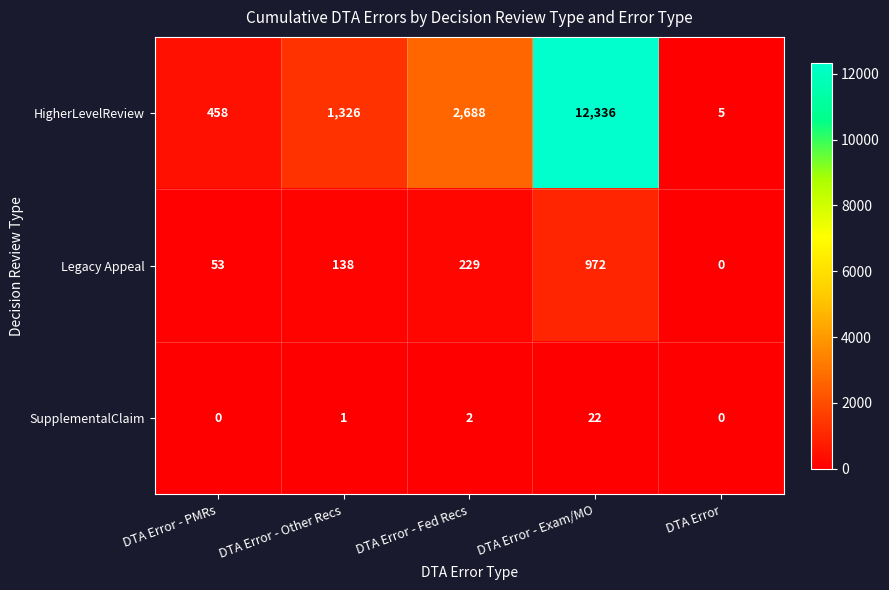

Reading left to right, what are all the values shown in this chart?

HigherLevelReview: DTA Error - PMRs=458	DTA Error - Other Recs=1326	DTA Error - Fed Recs=2688	DTA Error - Exam/MO=12336	DTA Error=5
Legacy Appeal: DTA Error - PMRs=53	DTA Error - Other Recs=138	DTA Error - Fed Recs=229	DTA Error - Exam/MO=972	DTA Error=0
SupplementalClaim: DTA Error - PMRs=0	DTA Error - Other Recs=1	DTA Error - Fed Recs=2	DTA Error - Exam/MO=22	DTA Error=0